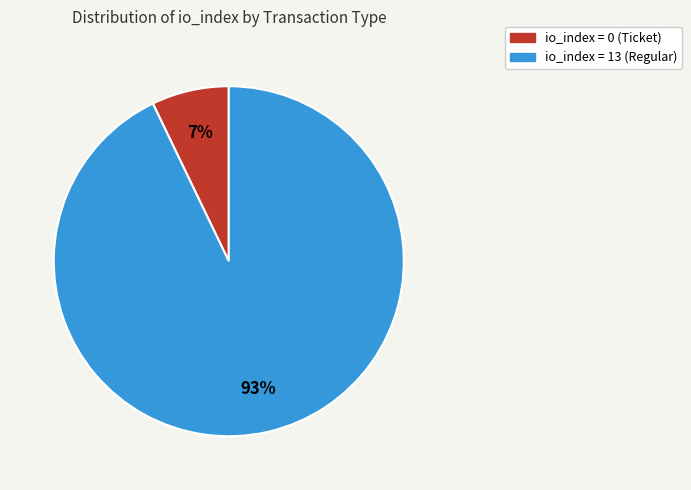

Does any single category account for the majority?

Yes